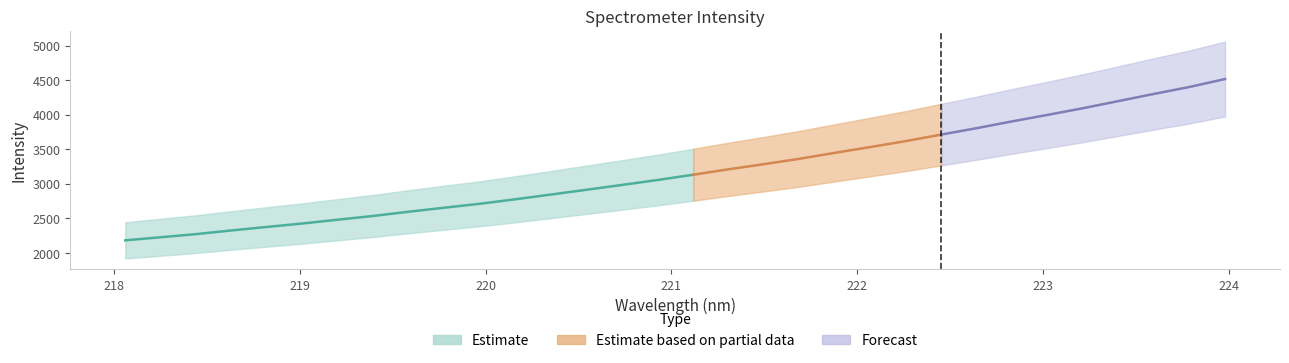

What is the difference between the values at 219.589 and 221.1174?

534.3